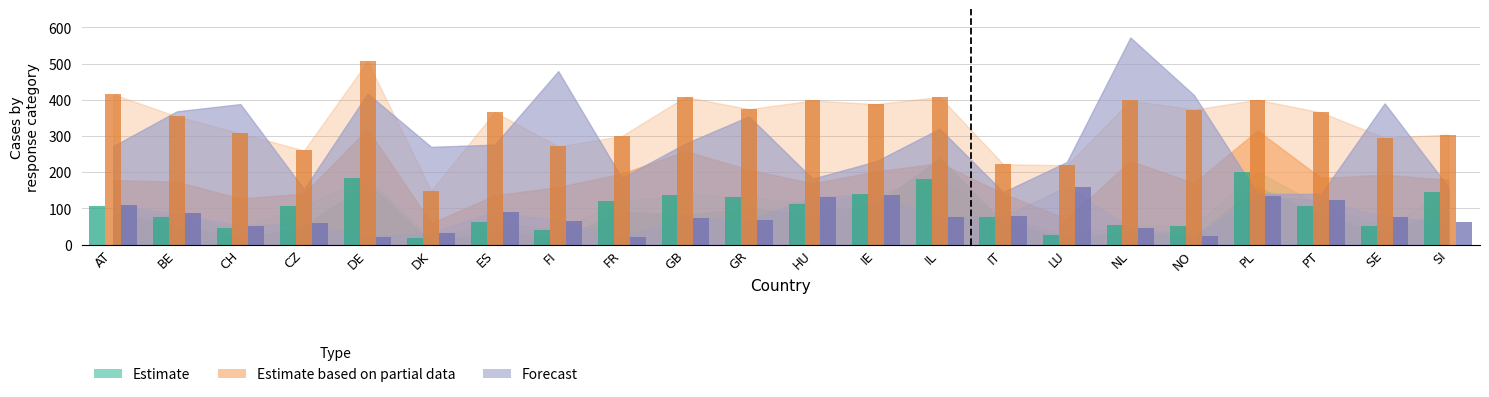

Between GR and FI, which is larger?

GR